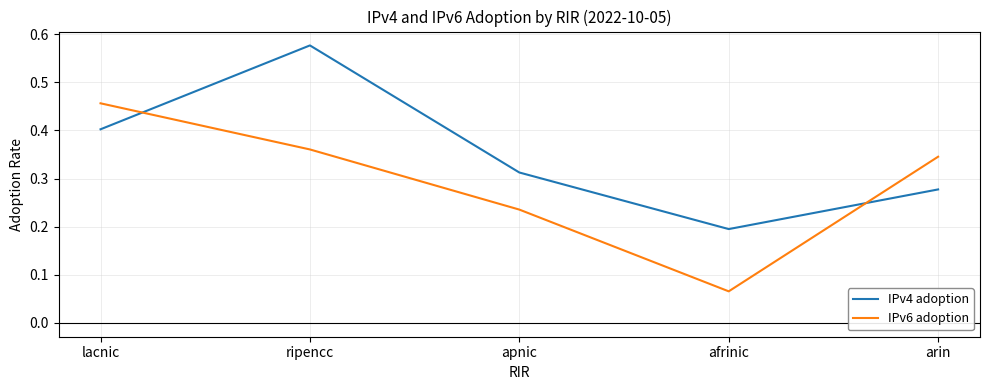

Which series changed the most between ripencc and arin?

IPv4 adoption